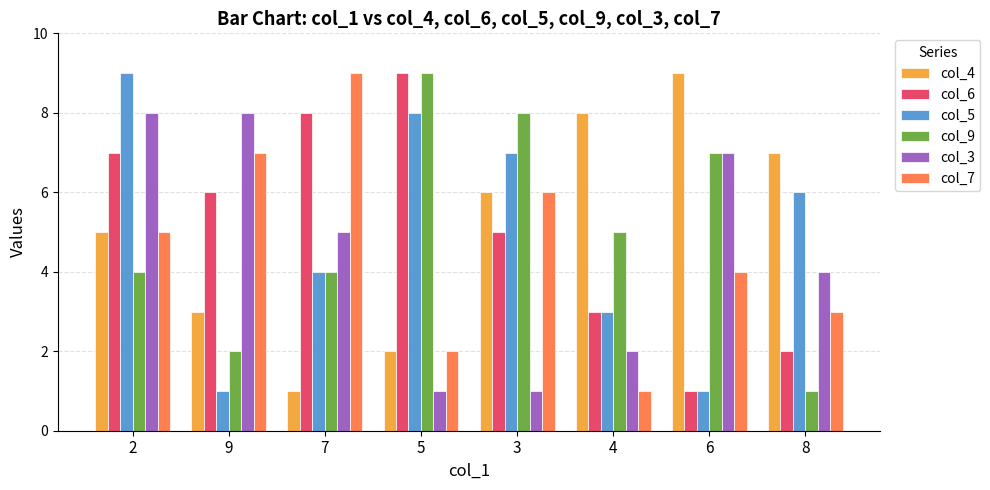

What is the minimum value shown in the chart?

1